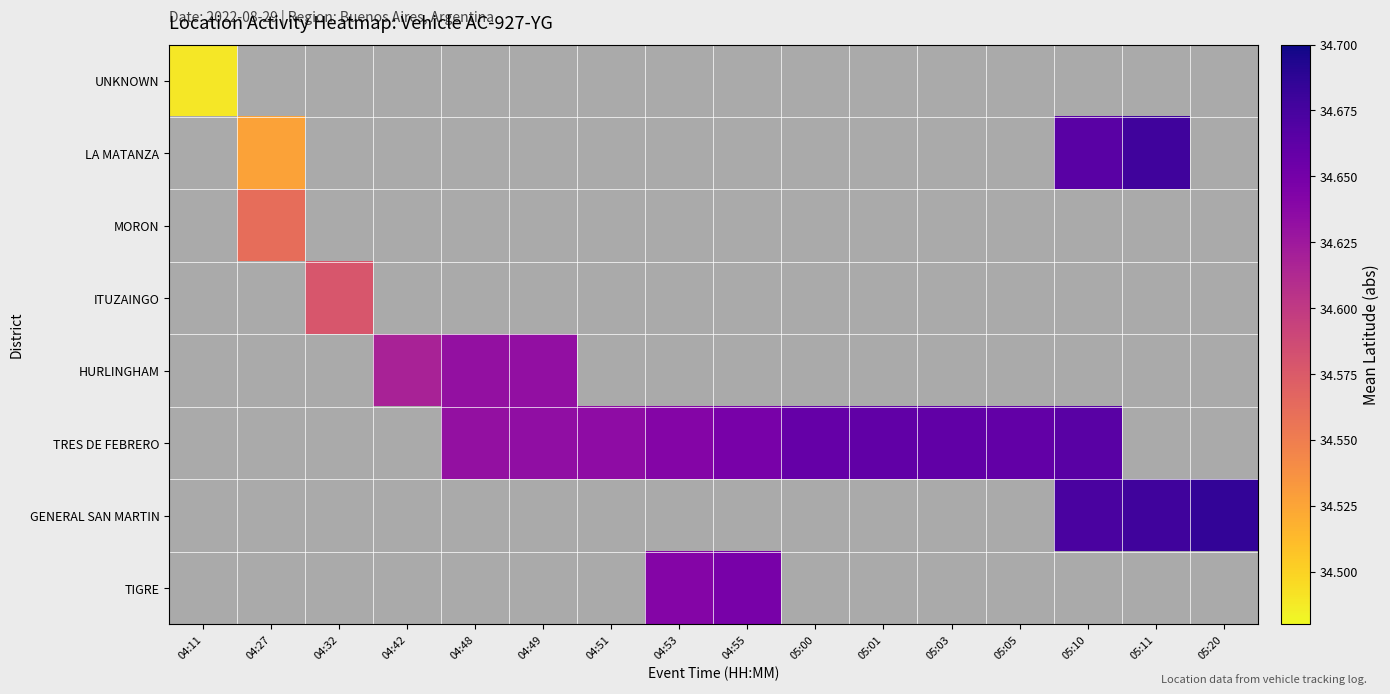

Is the value of MORON at 05:01 greater than the value of GENERAL SAN MARTIN at 04:49?

No